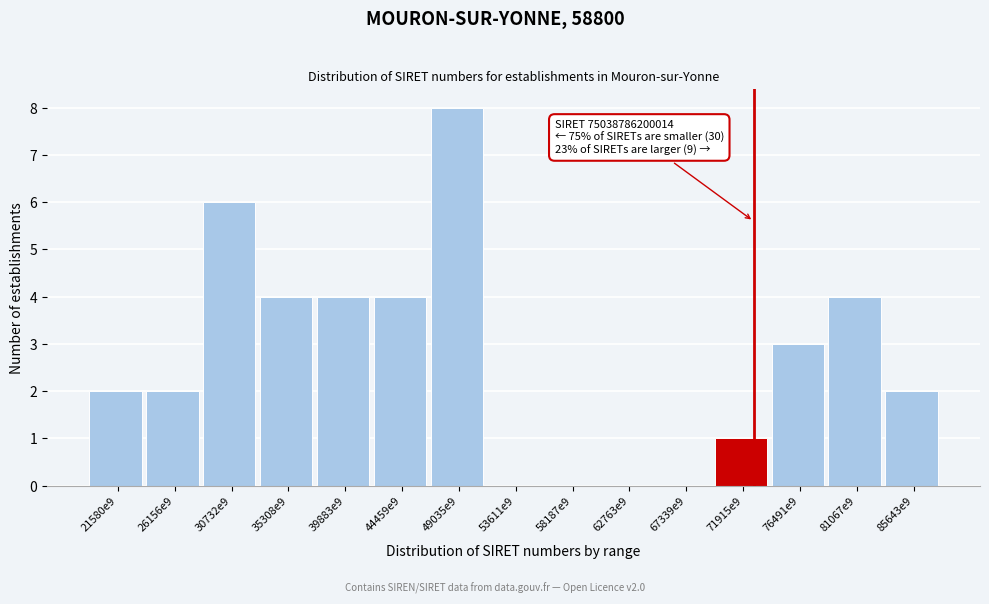

Reading left to right, transcribe all the data shown in this chart.

21580e9=2	26156e9=2	30732e9=6	35308e9=4	39883e9=4	44459e9=4	49035e9=8	53611e9=0	58187e9=0	62763e9=0	67339e9=0	71915e9=1	76491e9=3	81067e9=4	85643e9=2